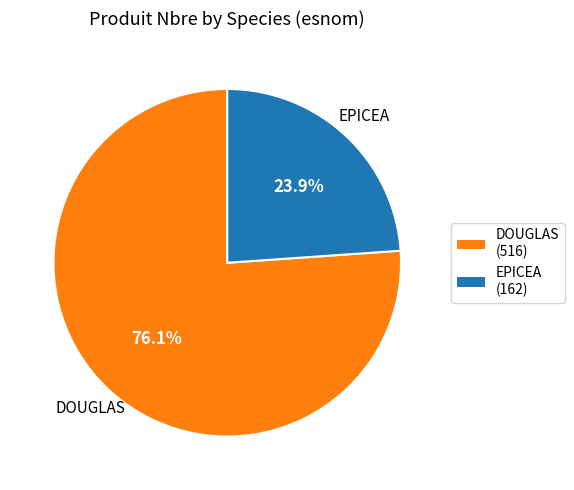

What is the largest slice in the pie chart?

DOUGLAS